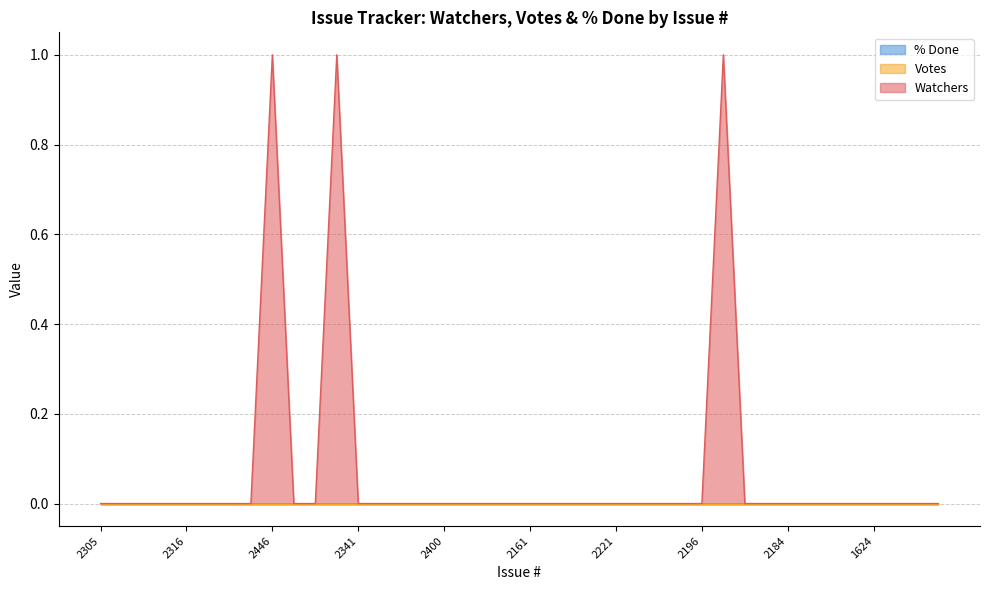

Which series has the largest total across all categories?

Watchers